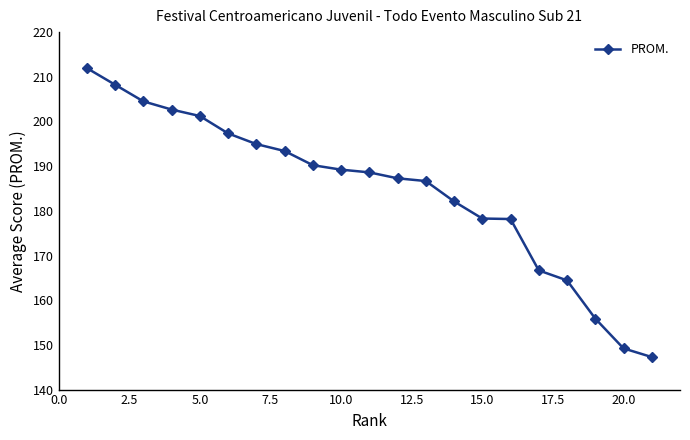

What is the smallest value displayed?

147.3